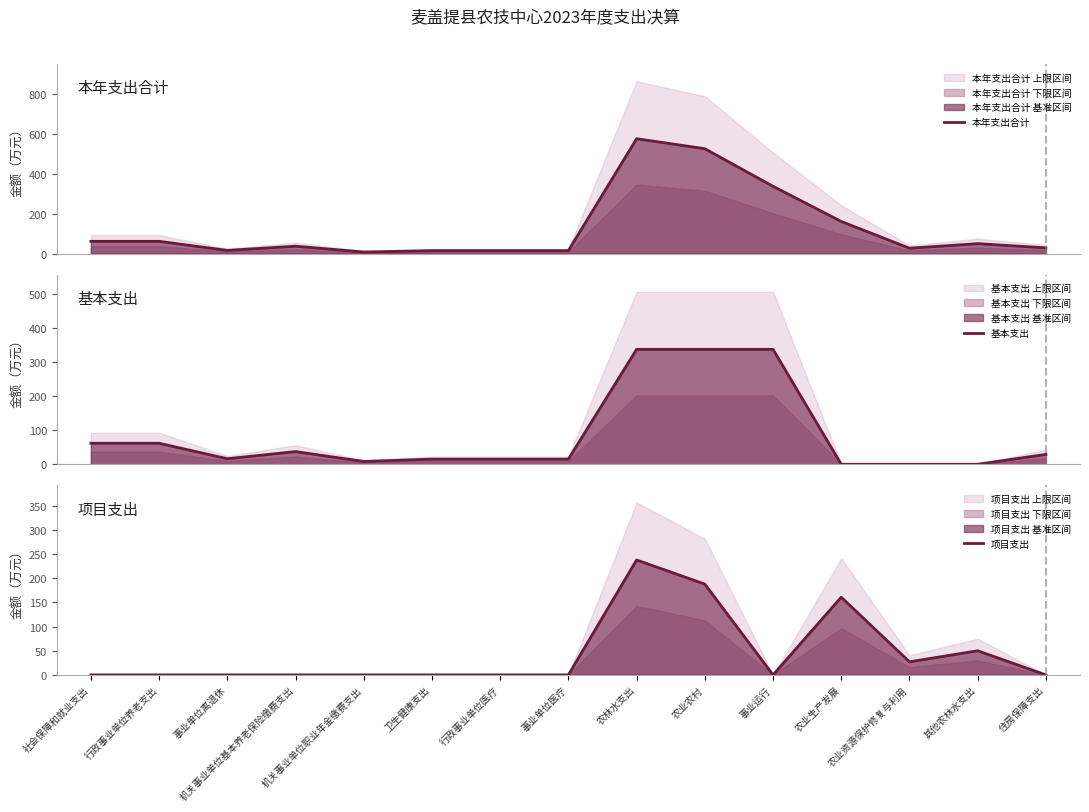

Which has a higher value, 事业单位离退休 or 行政事业单位医疗?

事业单位离退休